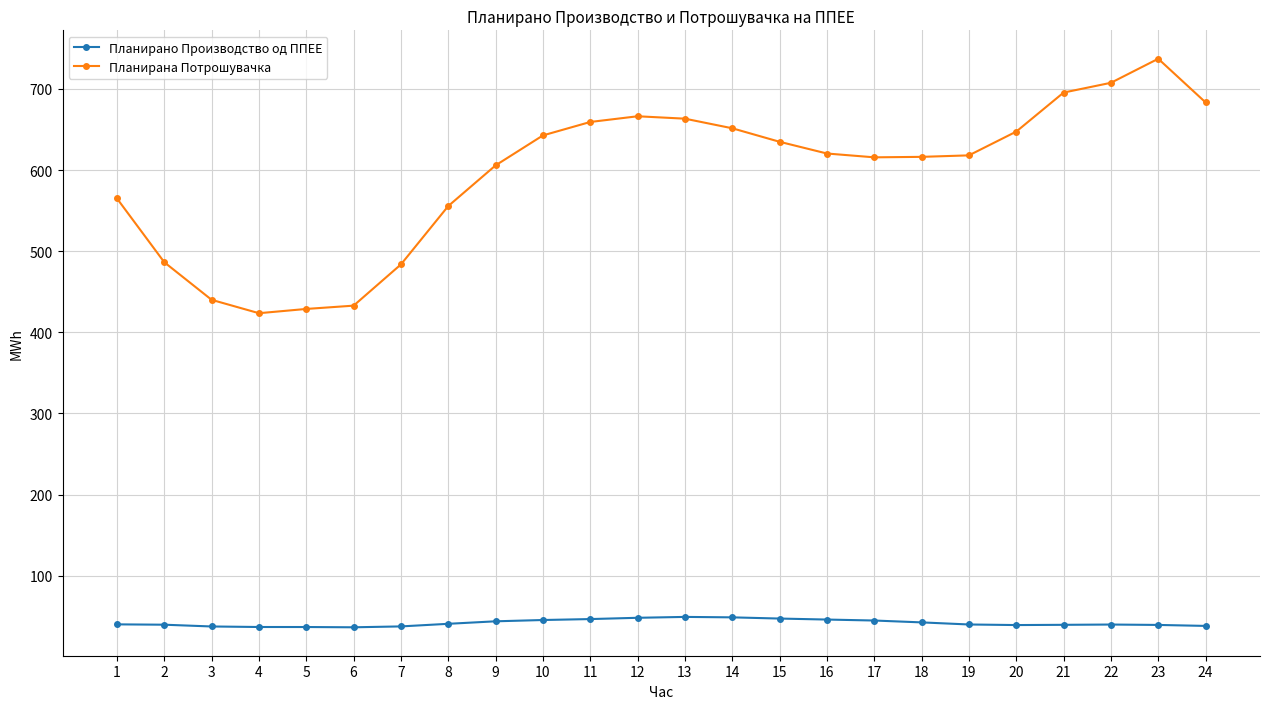

What is the spread (max minus min) of values at 9?

562.0